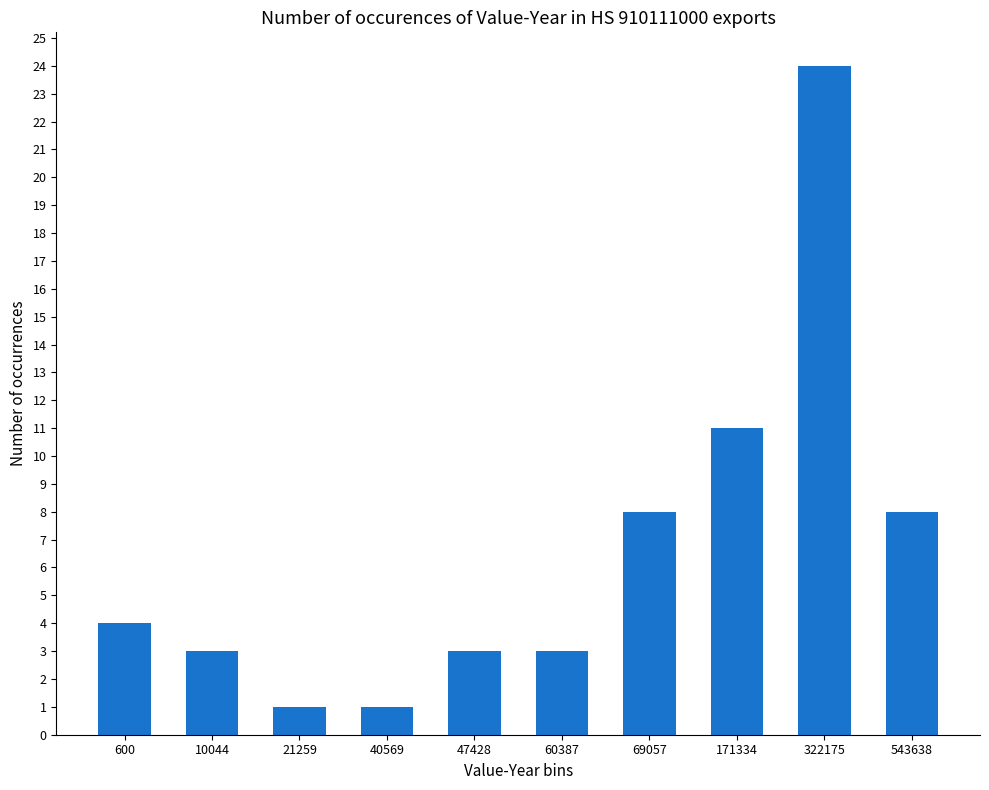

What is the ratio of the value at 600 to the value at 322175?

0.2